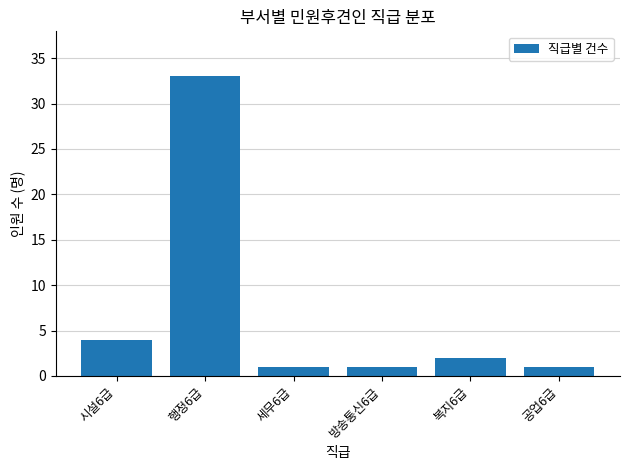

The chart shows a value of 1 at 공업6급. True or false?

True